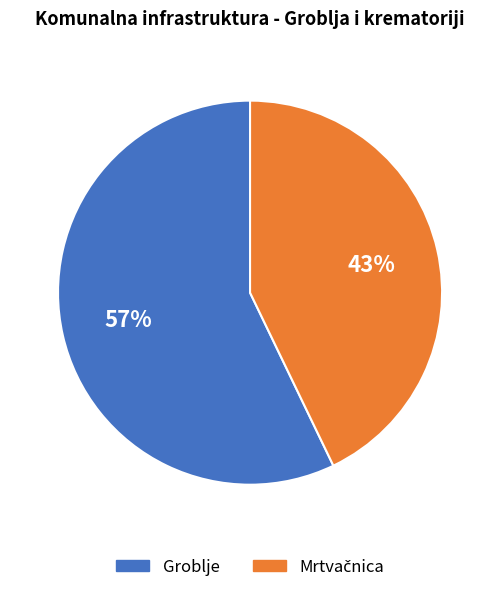

To the nearest percent, what is the difference between the largest and smallest slice percentages?

14%